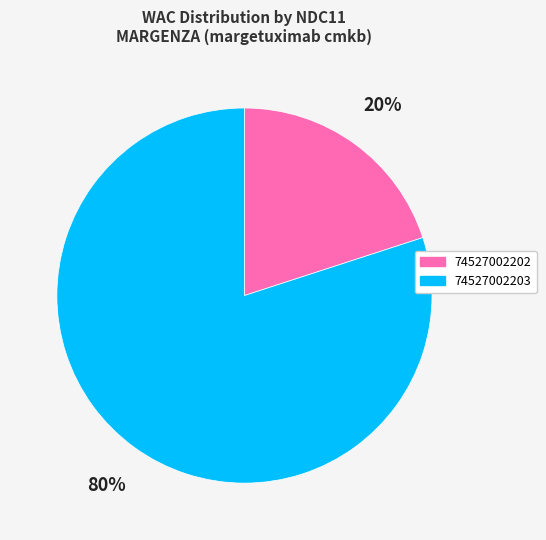

How many slices are in this pie chart?

2